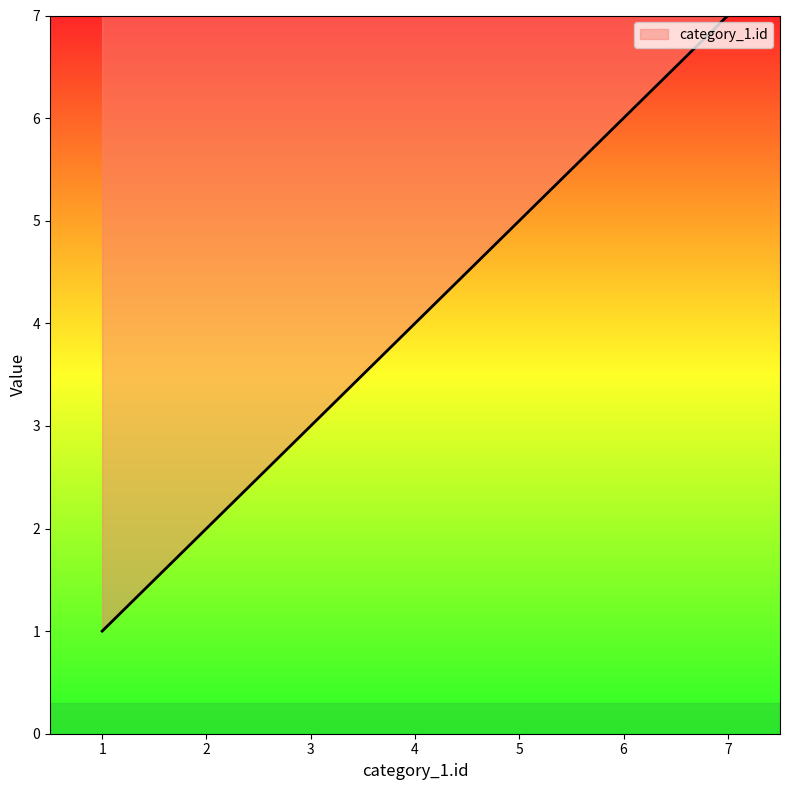

What value does the data have at 7?

7